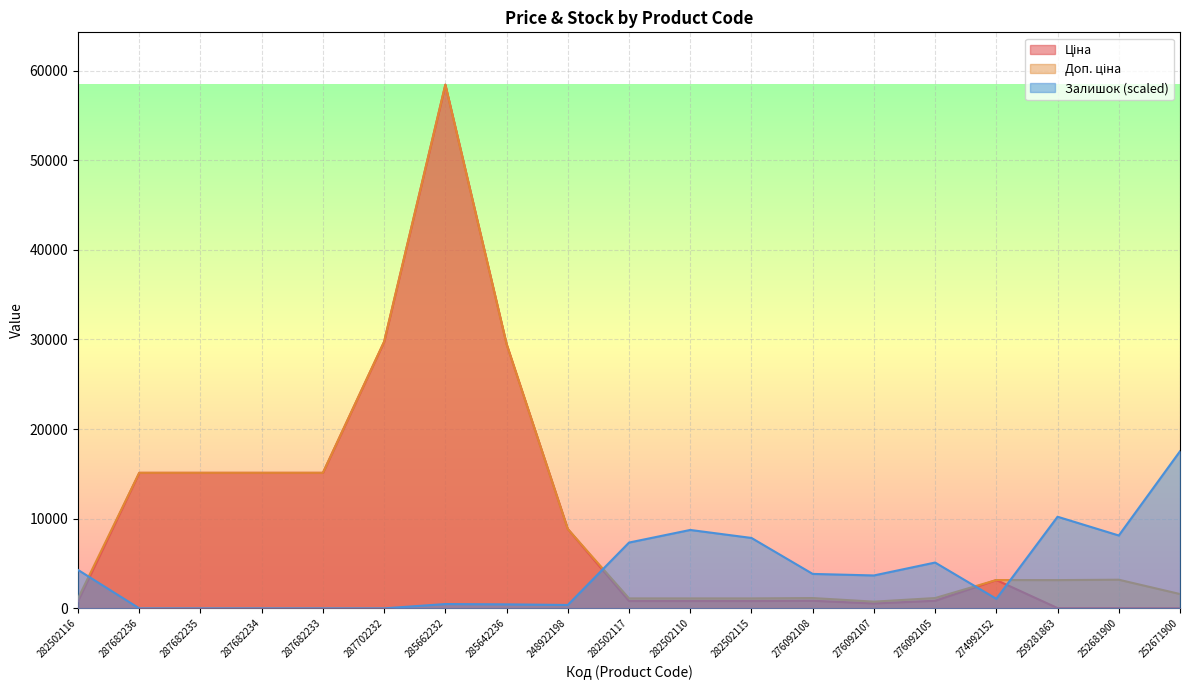

Reading left to right, extract all data points from this chart.

Ціна: 818.5	15120.0	15120.0	15120.0	15120.0	29747.2	58426.5	29491.5	8856.7	818.5	818.5	818.5	848.4	551.5	848.4	3157.9	31.5	31.9	16.0
Доп. ціна: 1109.2	15120.0	15120.0	15120.0	15120.0	29747.2	58426.5	29491.5	8856.7	1109.2	1109.2	1109.2	1149.7	747.0	1149.7	3158.0	3151.0	3195.0	1597.0
Залишок: 4287.7	0.0	0.0	0.0	0.0	0.0	480.2	445.9	377.3	7340.5	8746.8	7855.0	3841.7	3670.2	5110.9	1063.3	10221.8	8129.4	17528.0